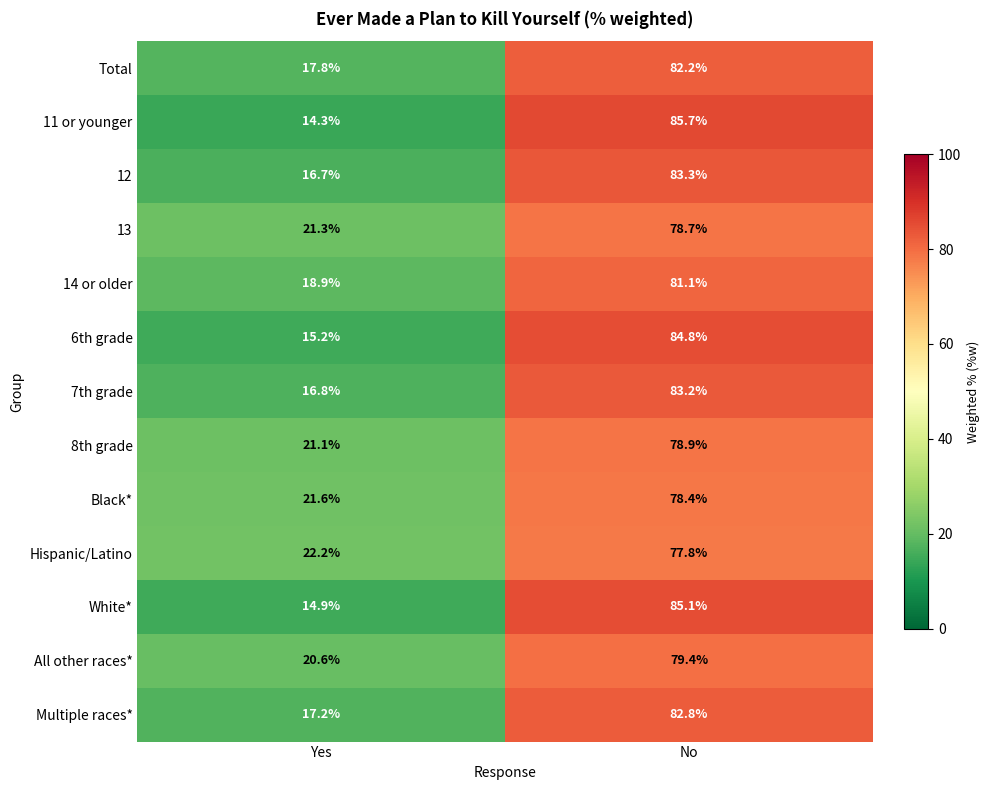

What is the average value of the 6th grade series?

50.0